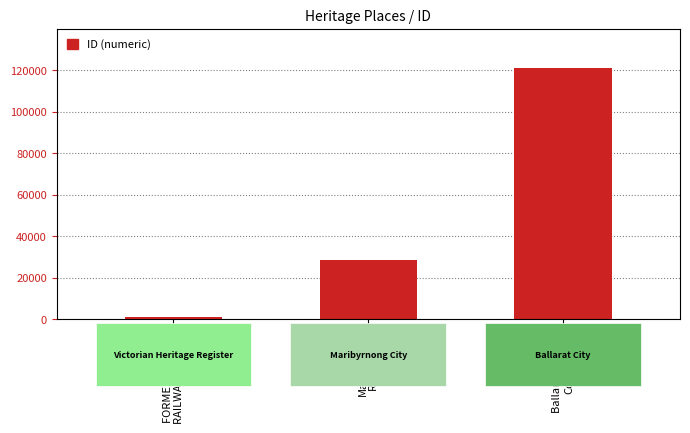

At which category does the chart reach its peak across all series?

Ballarat Railway
Complex